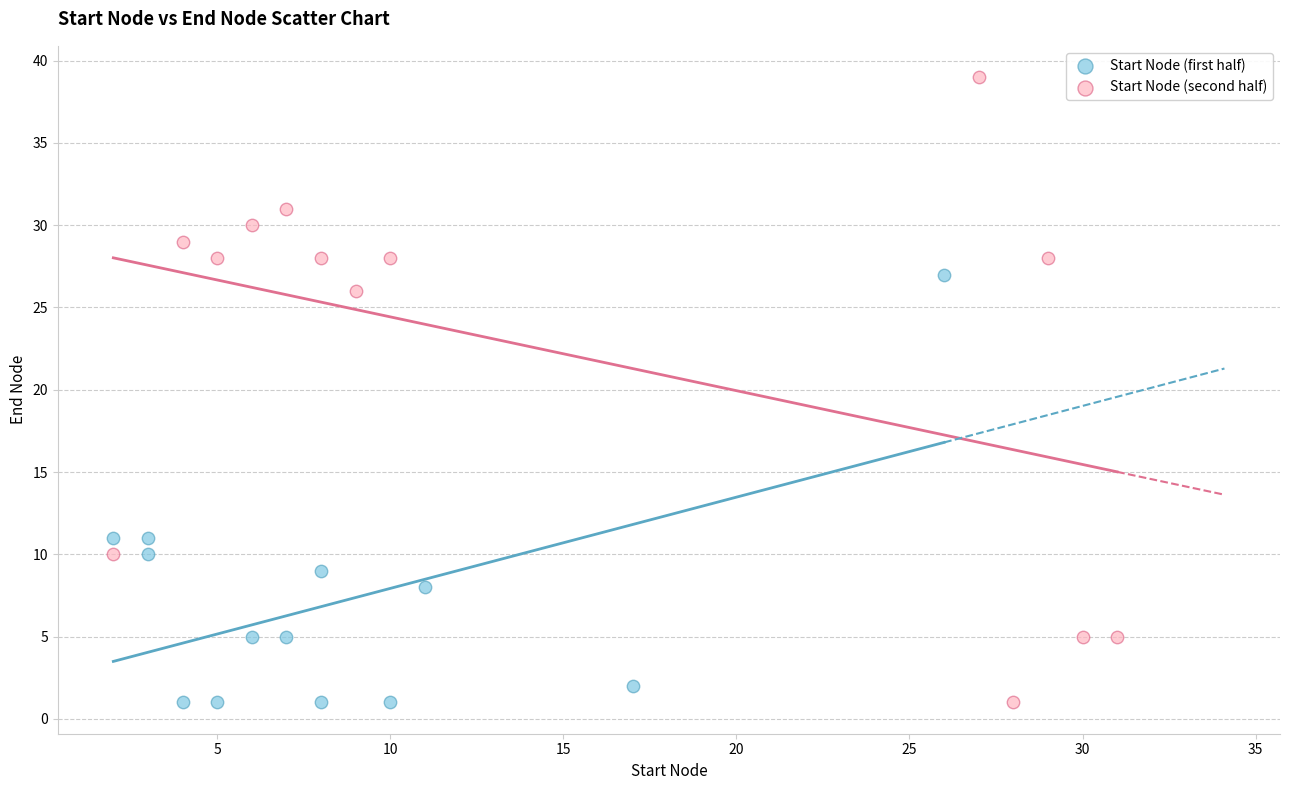

Which series reaches the maximum Y coordinate?

Start Node (second half)